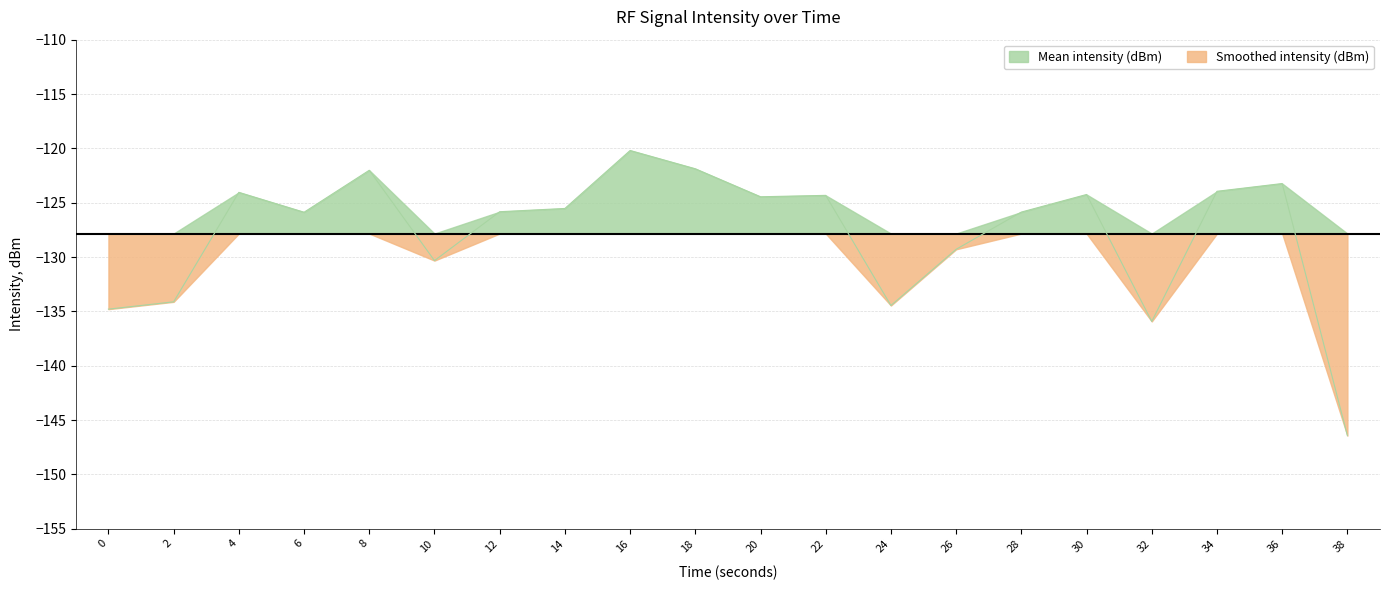

The chart shows a value of -134.5 at 24. True or false?

True